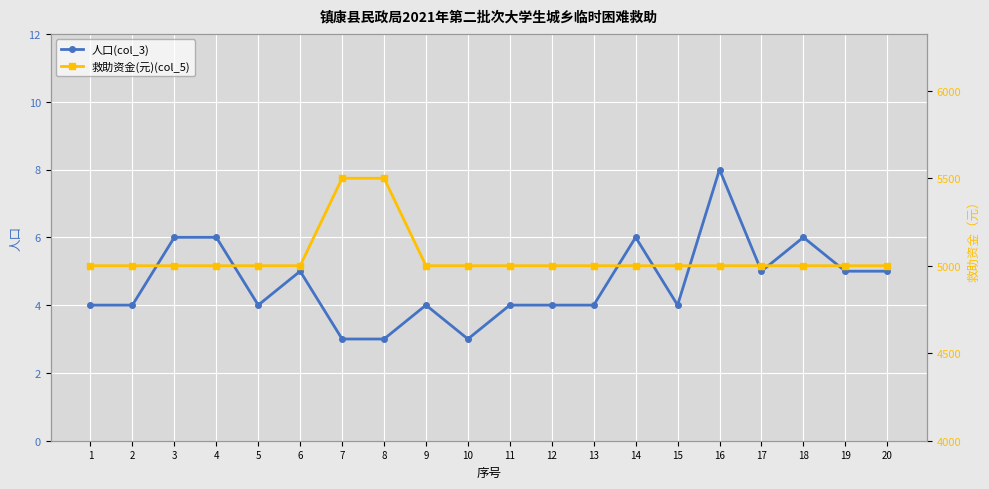

Is it true that 人口(col_3) equals 9 at 3?

False